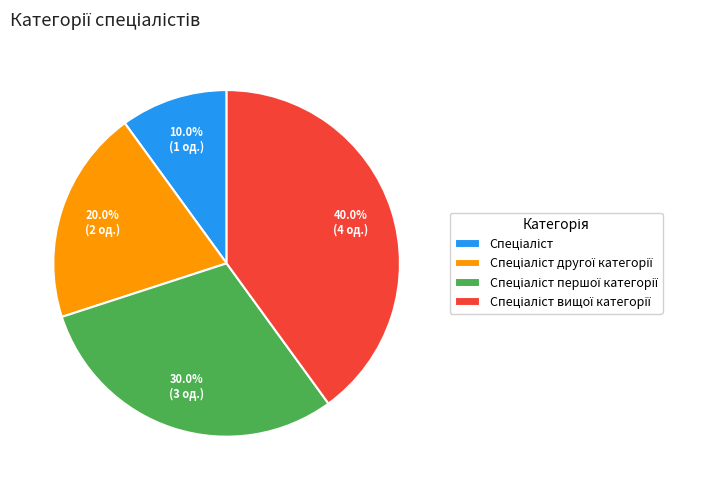

Is there any slice that represents more than half of the pie?

No